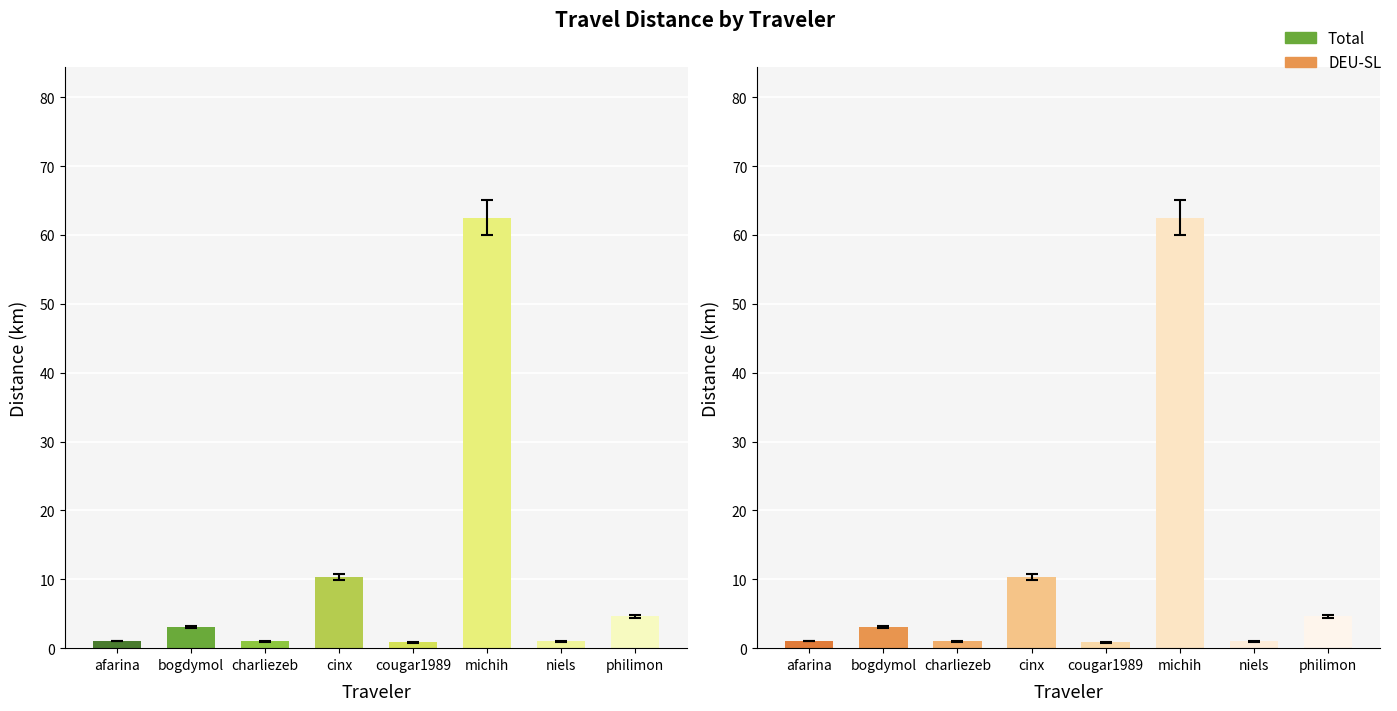

Reading right to left, transcribe all the data shown in this chart.

Total: 4.6	1.0	62.5	0.8	10.3	1.0	3.0	1.0
DEU-SL: 4.6	1.0	62.5	0.8	10.3	1.0	3.0	1.0